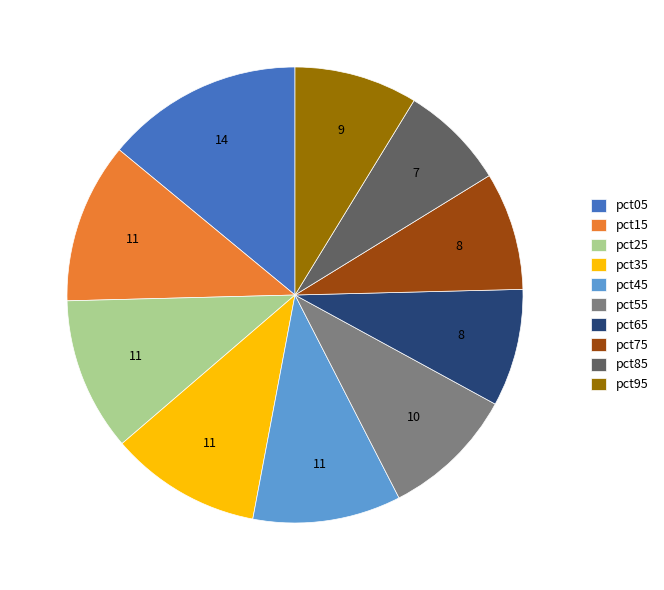

Which category has the smallest portion of the pie?

pct85